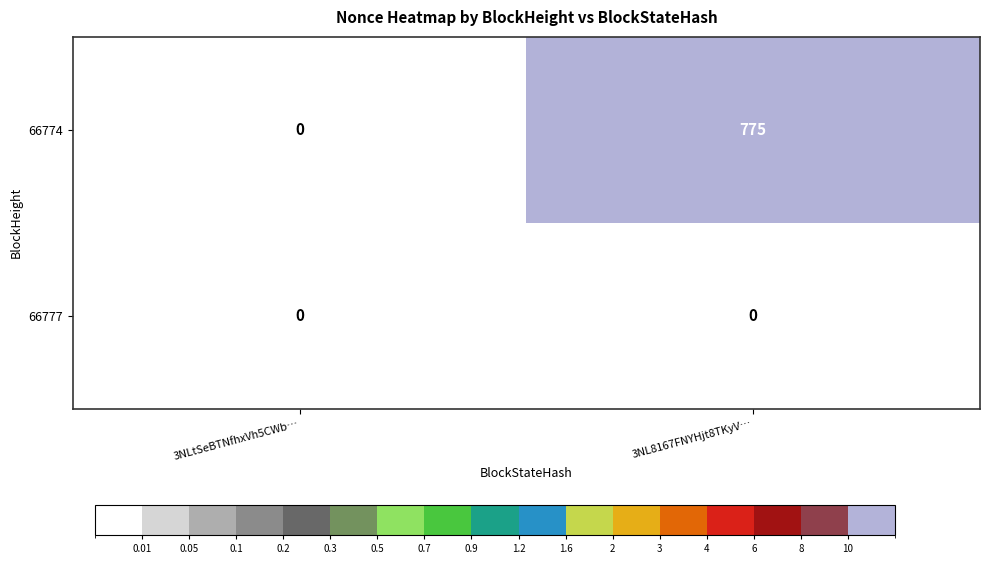

What is the average value of the 66774 series?

388